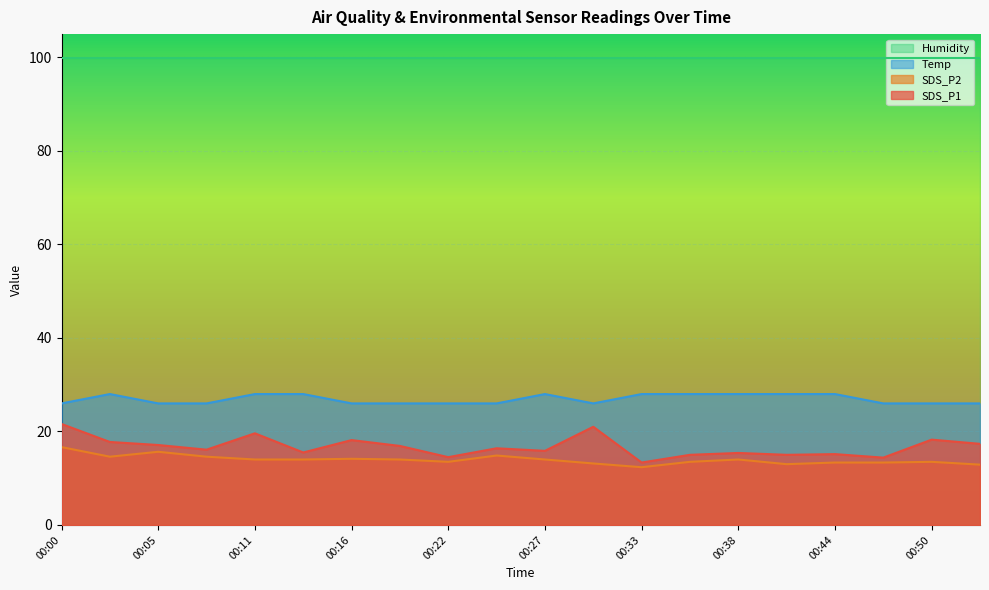

What are all the series names shown in the legend?

Humidity, Temp, SDS_P2, SDS_P1